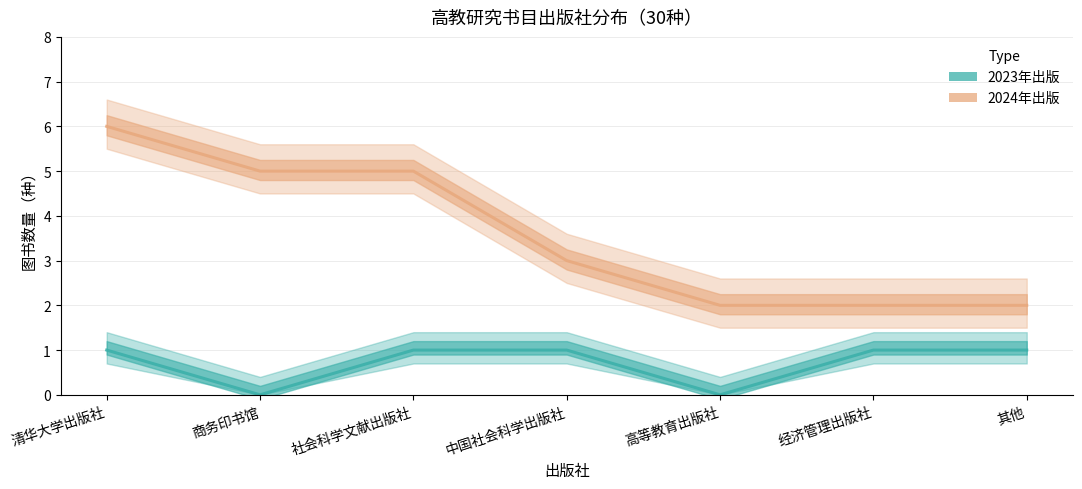

Rank the categories by 2023年出版 value from lowest to highest.

商务印书馆, 高等教育出版社, 清华大学出版社, 社会科学文献出版社, 中国社会科学出版社, 经济管理出版社, 其他